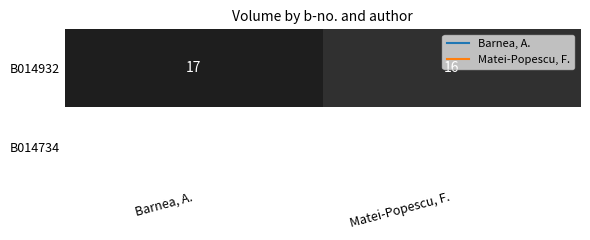

The B014932 series shows 9 at Barnea, A.. True or false?

False